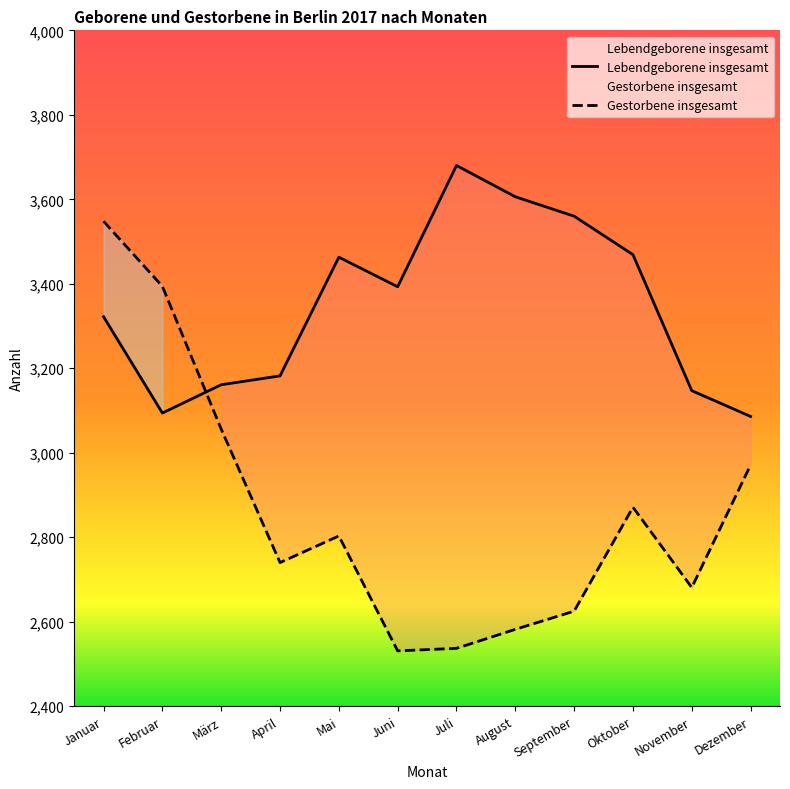

At which category does Gestorbene insgesamt reach its first local valley?

April